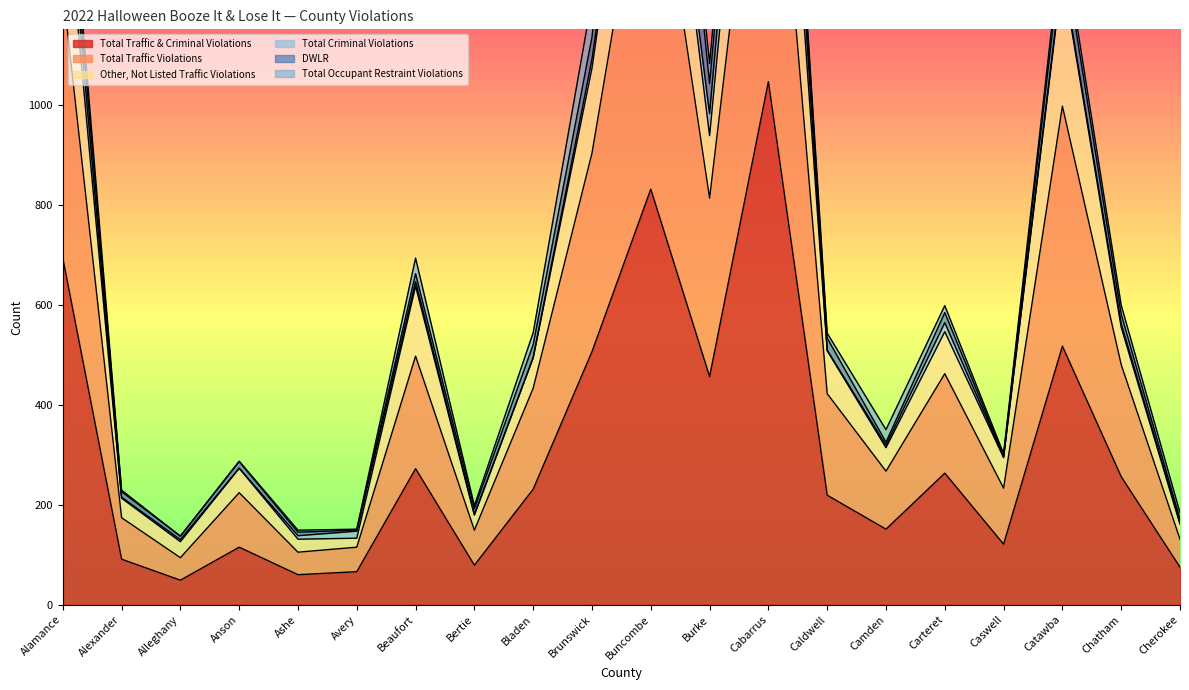

At which category does the chart reach its peak across all series?

Cabarrus